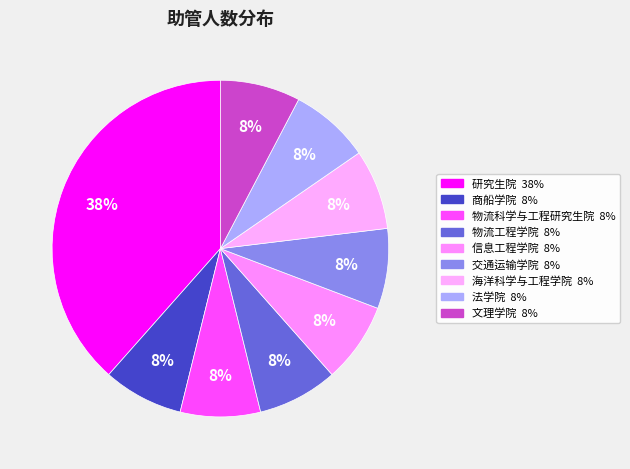

To the nearest percent, what is the combined percentage of 海洋科学与工程学院 and 文理学院?

15%